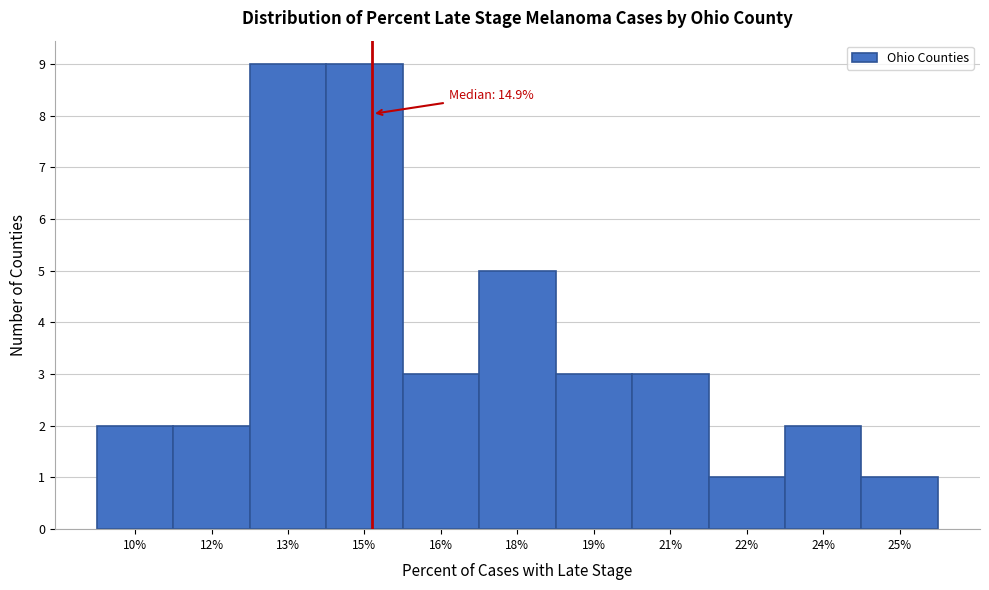

Reading left to right, transcribe all the data shown in this chart.

2	2	9	9	3	5	3	3	1	2	1